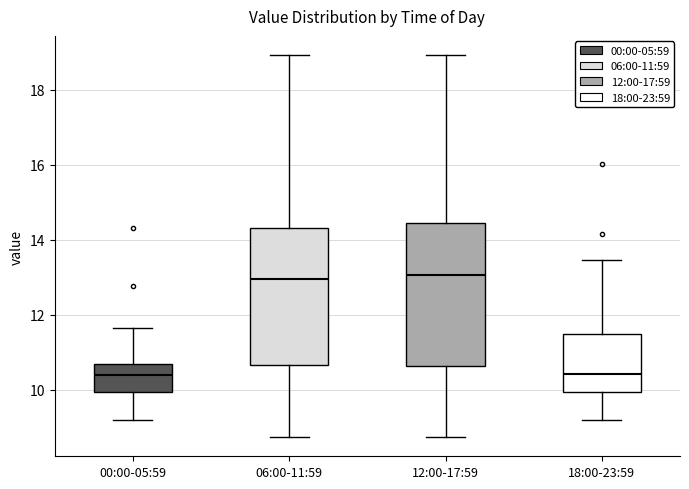

Reading left to right, read every box against the y-axis: the position of its median line, the range the box covers, and the ends of its whiskers. The values are not printed on the chart, so give them approximately, as read against the axis.

00:00-05:59: median 10.4, box 10.0 to 10.6, whiskers 9.2 to 11.6
06:00-11:59: median 13.0, box 10.6 to 14.4, whiskers 8.8 to 19.0
12:00-17:59: median 13.0, box 10.6 to 14.4, whiskers 8.8 to 19.0
18:00-23:59: median 10.4, box 10.0 to 11.4, whiskers 9.2 to 13.4